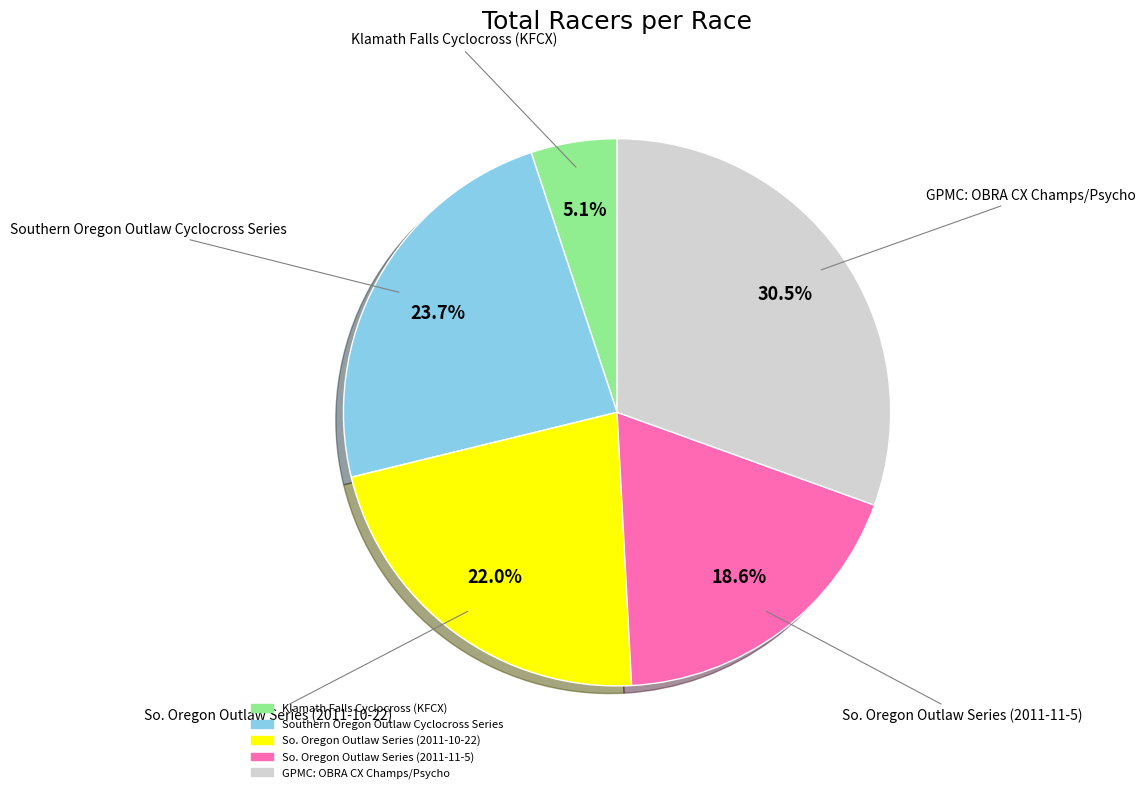

Rank the categories by value from highest to lowest.

GPMC: OBRA CX Champs/Psycho, Southern Oregon Outlaw Cyclocross Series, So. Oregon Outlaw Series (2011-10-22), So. Oregon Outlaw Series (2011-11-5), Klamath Falls Cyclocross (KFCX)